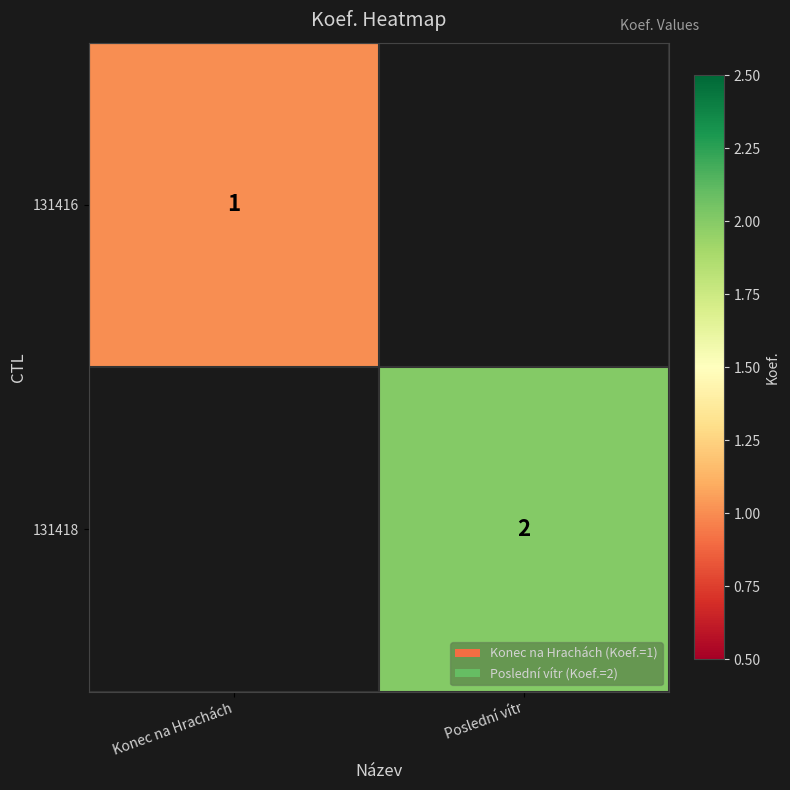

The 131416 series shows 0 at Konec na Hrachách. True or false?

False